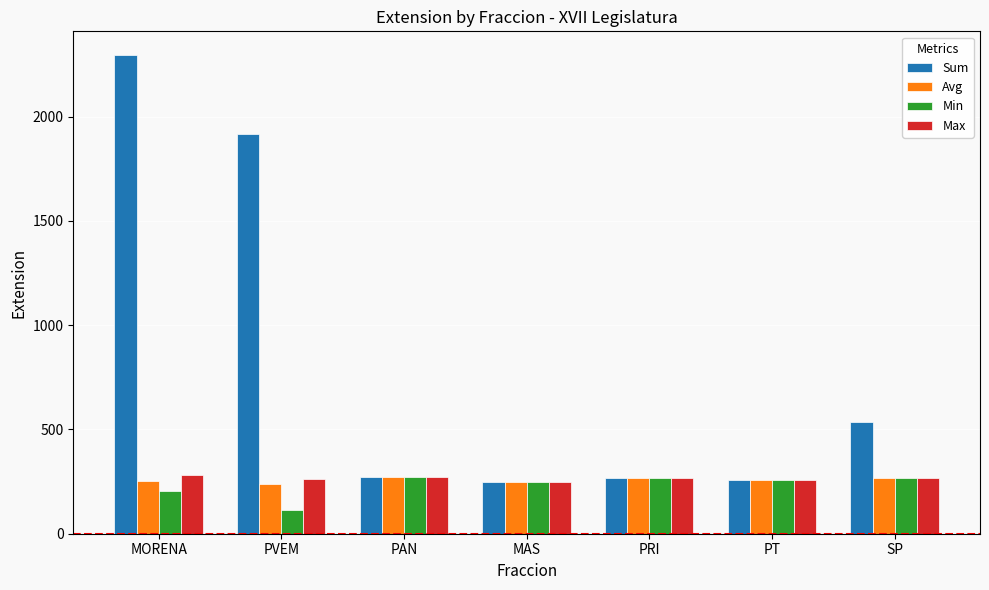

What are all the series names shown in the legend?

Sum, Avg, Min, Max